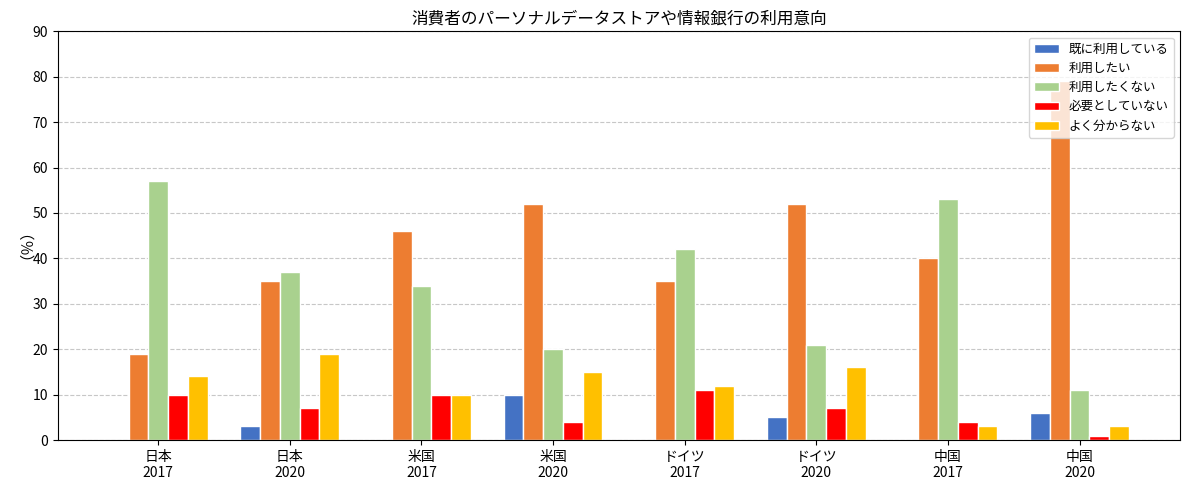

What are all the series names shown in the legend?

既に利用している, 利用したい, 利用したくない, 必要としていない, よく分からない